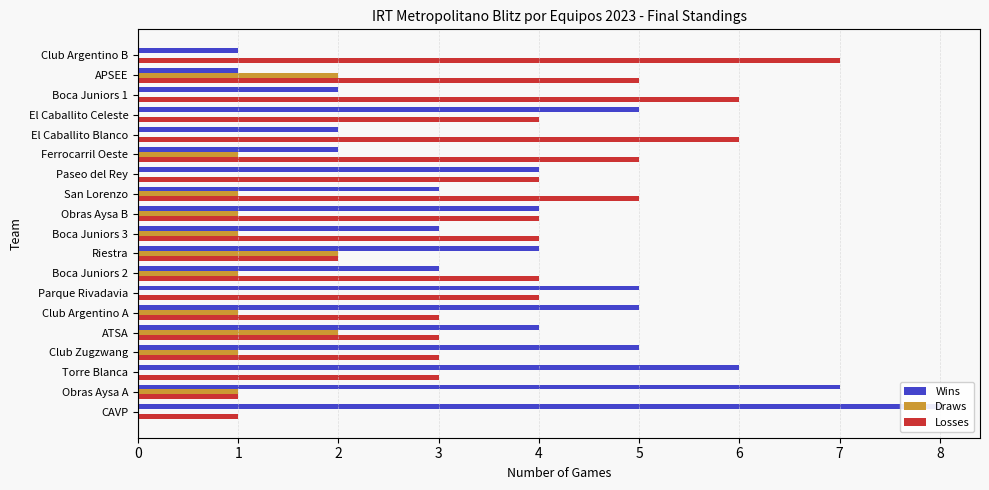

Which series has the largest total across all categories?

Wins